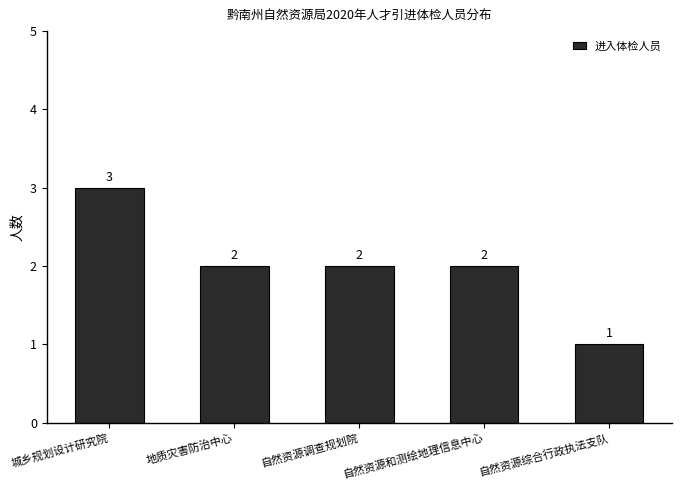

Where does the data first go above 2?

城乡规划设计研究院